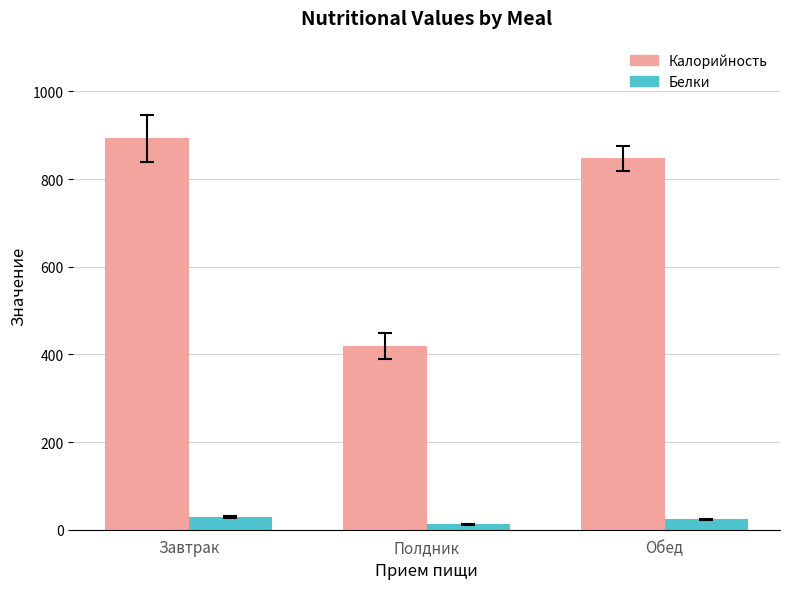

What is the difference between the maximum and minimum values in the Калорийность series?

473.6